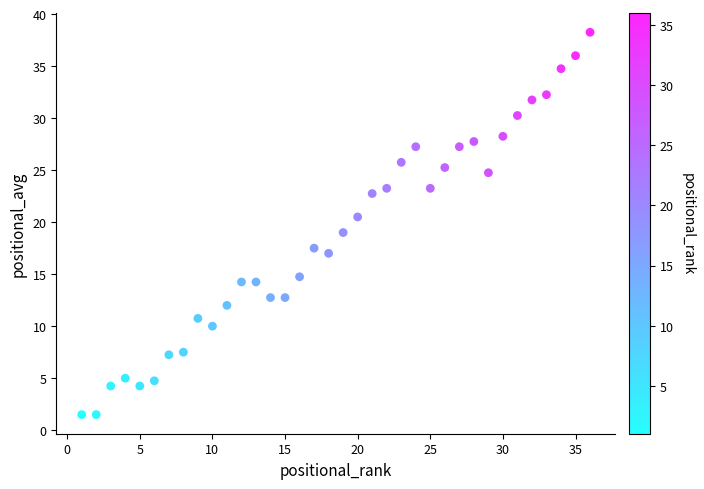

What is the range of X values (max minus min)?

35.0